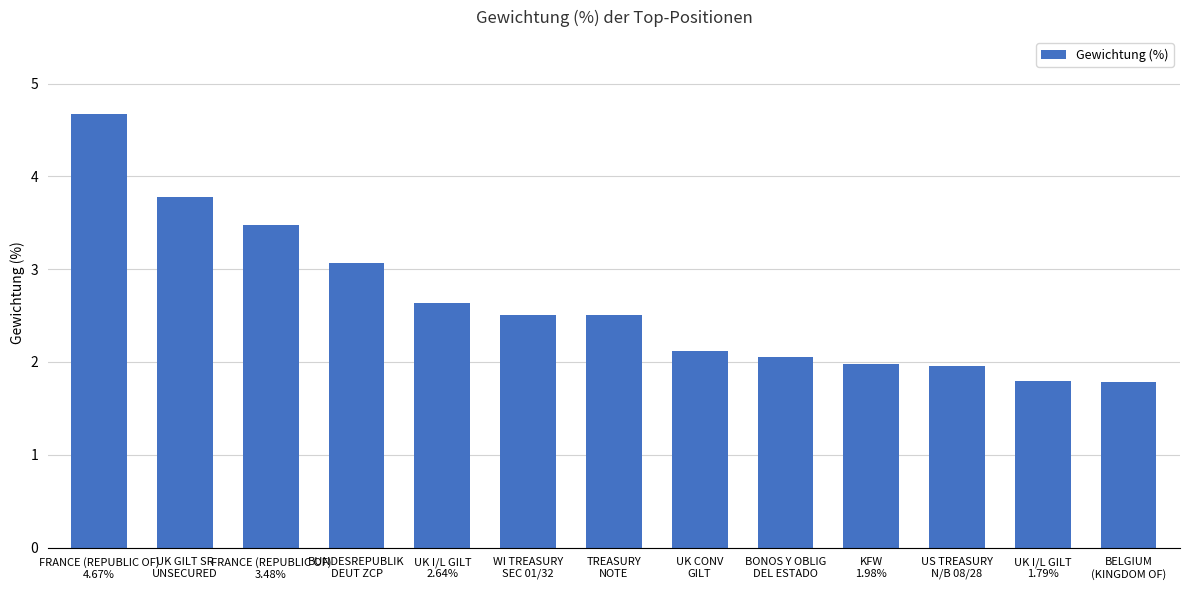

What is the maximum value shown in the chart?

4.7